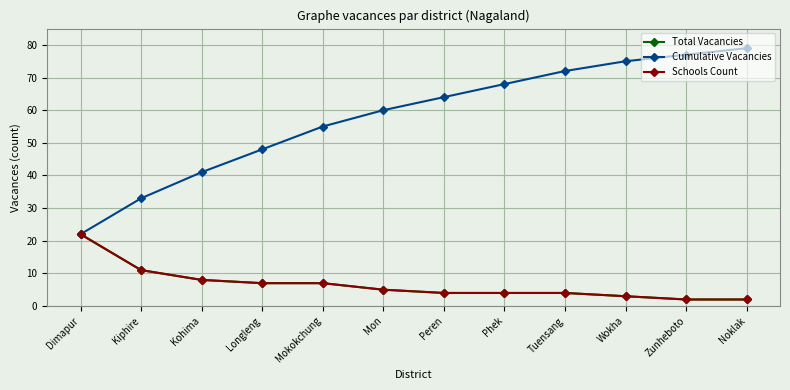

Is this an area chart (filled region under the line)?

No